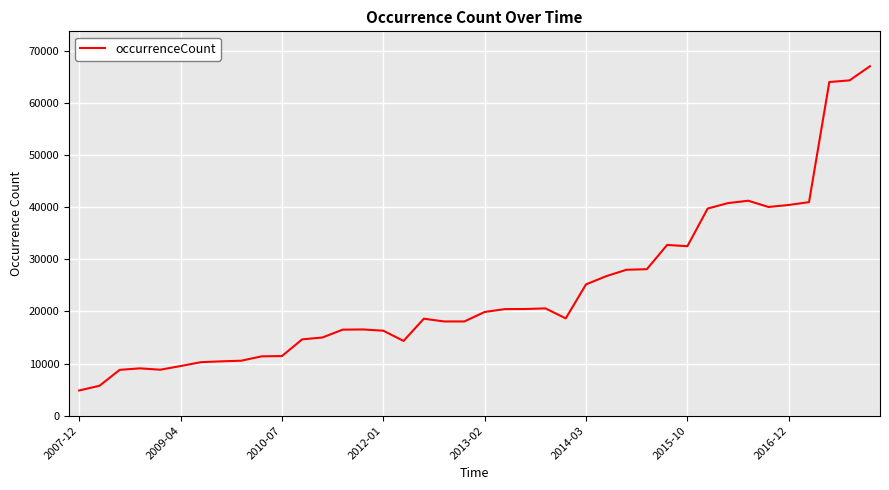

What is the greatest value displayed?

67080